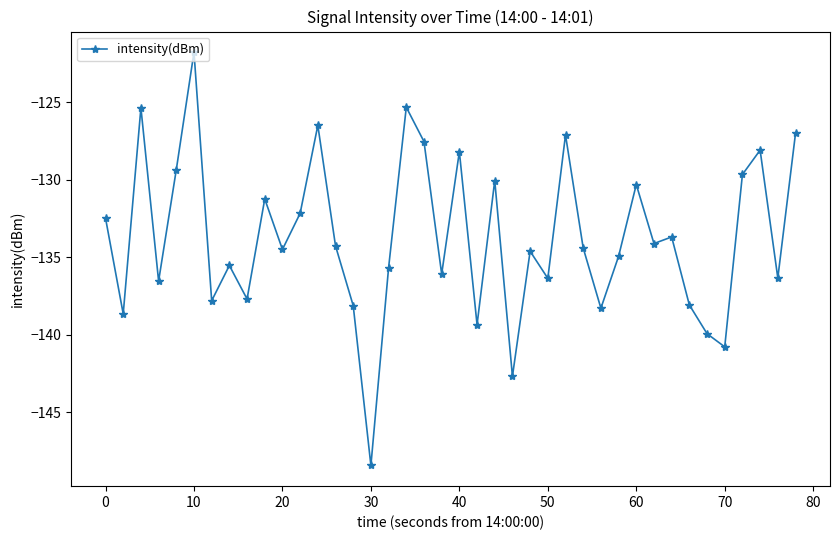

What is the difference between the maximum and minimum values?

26.7